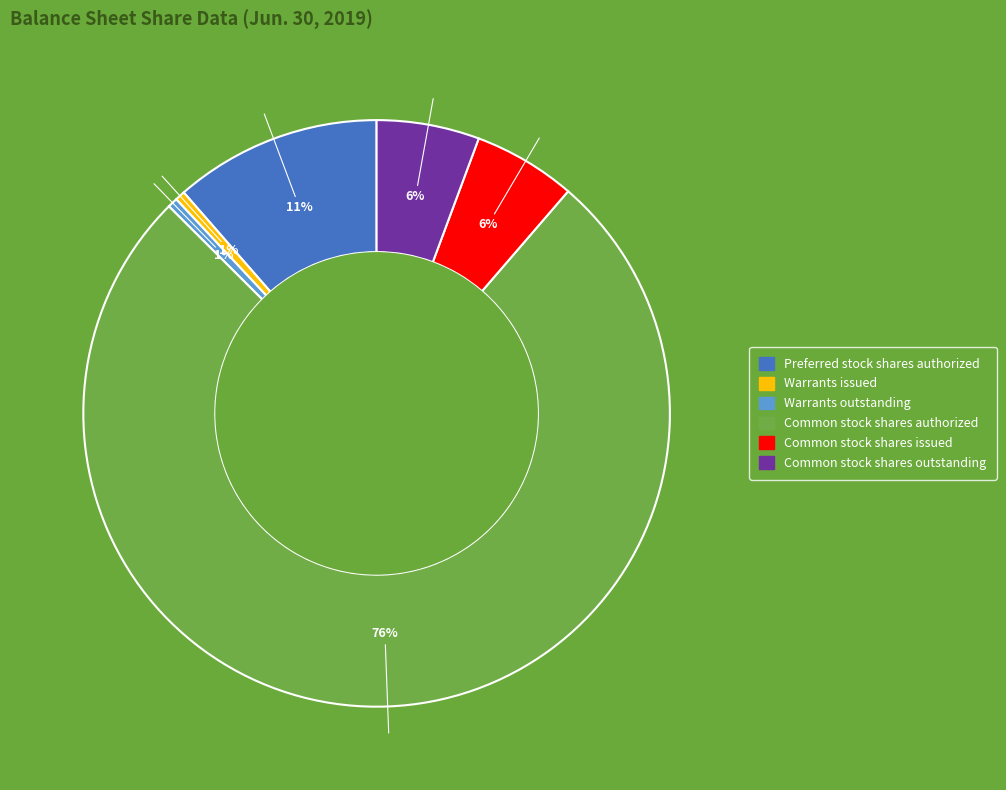

Is there any slice that represents more than half of the pie?

Yes